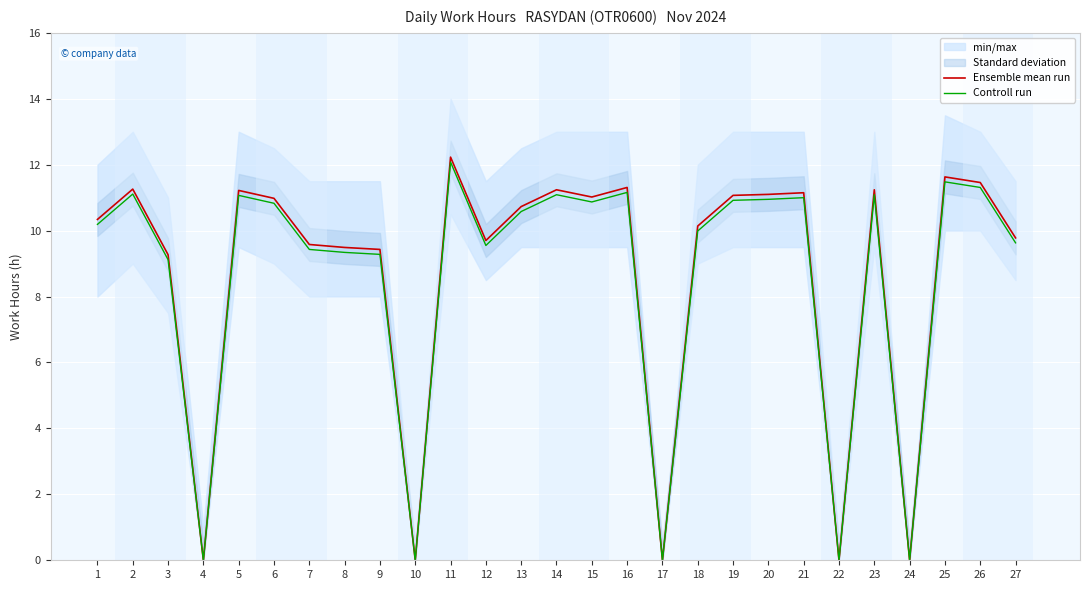

What is the approximate value of Controll run at 9?

9.3